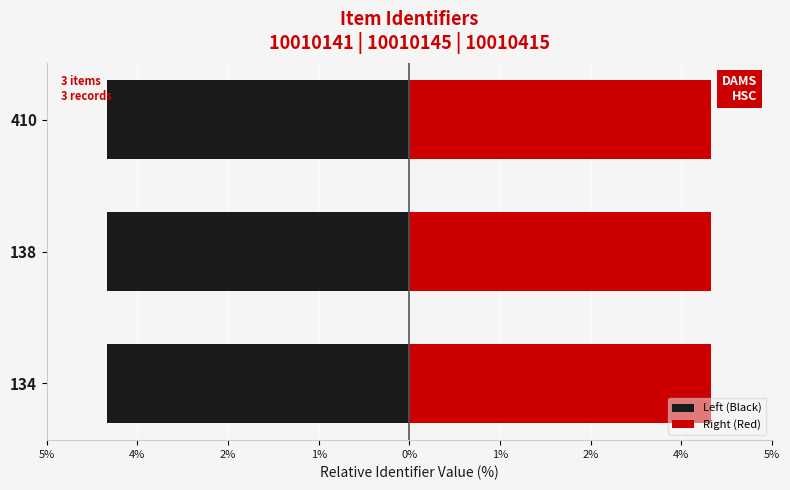

Is it true that Right (Red) equals 2.2 at 134?

False